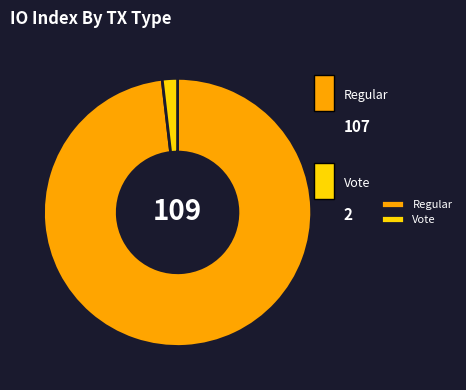

What is the smallest slice in the pie chart?

Vote